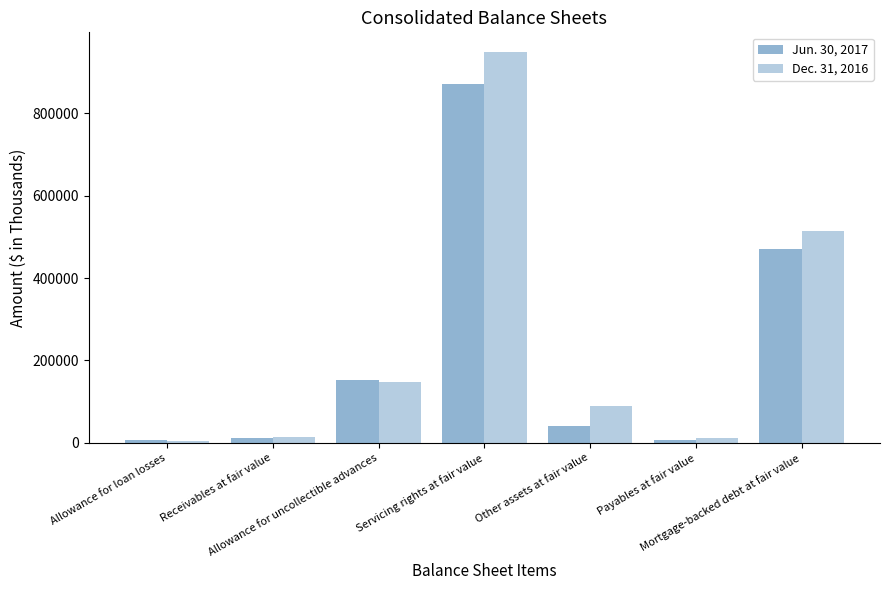

What is the sum of all Dec. 31, 2016 values?

1730340